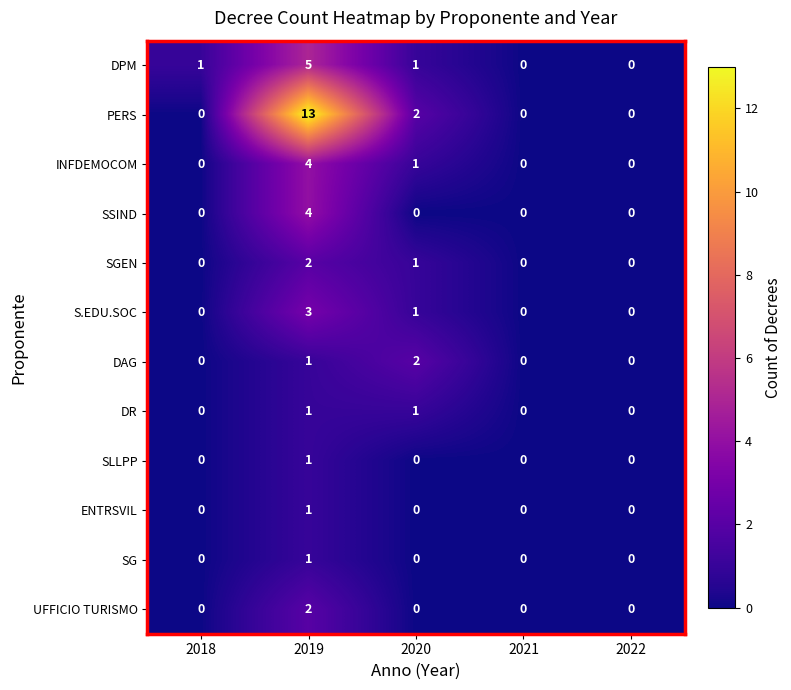

Which category has the highest value in the PERS series?

2019